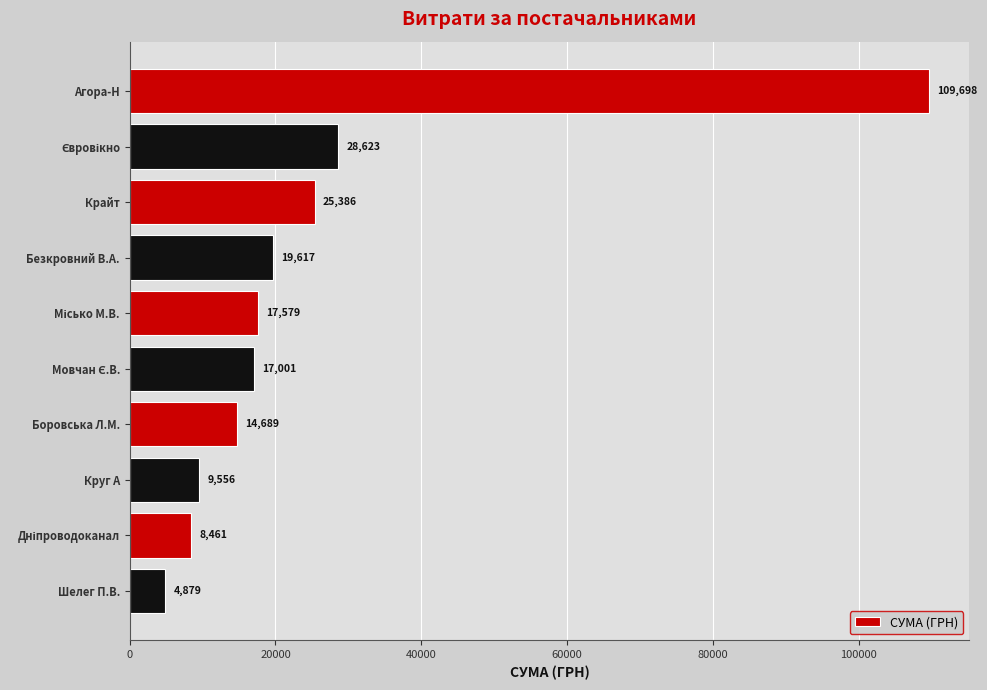

How many bars are there in total?

10